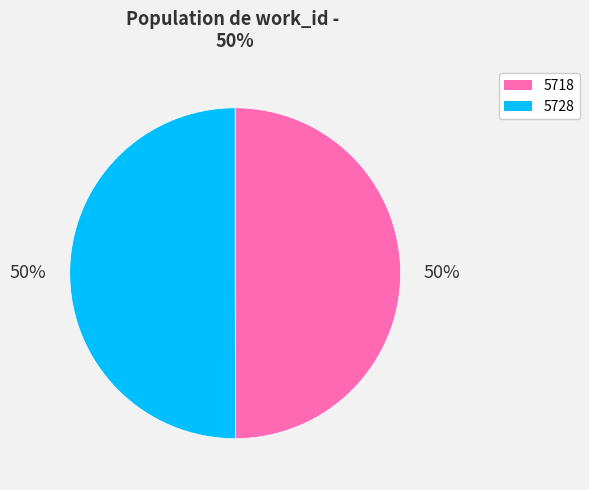

To the nearest percent, what is the average slice percentage?

50%